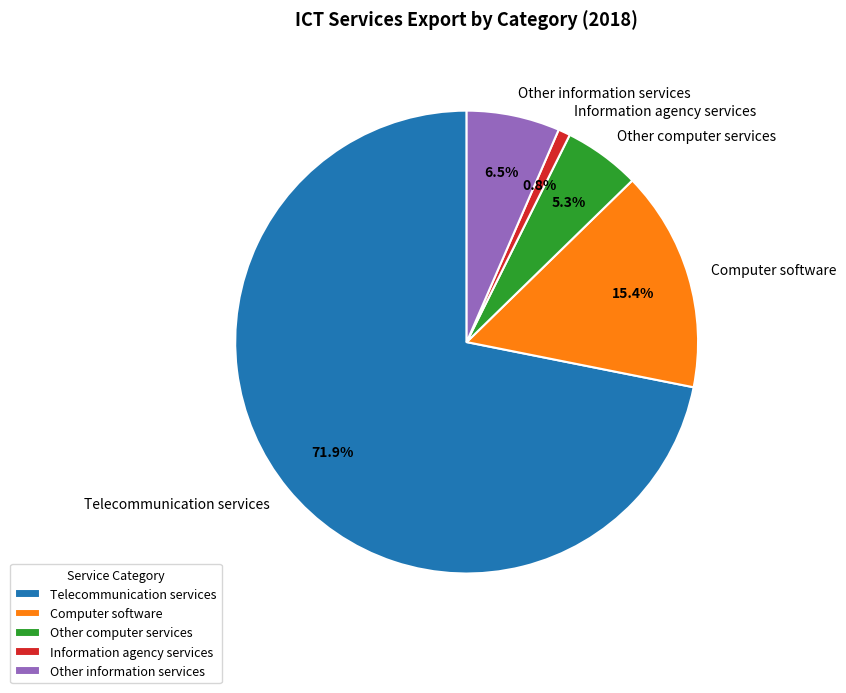

How many segments does this pie chart have?

5